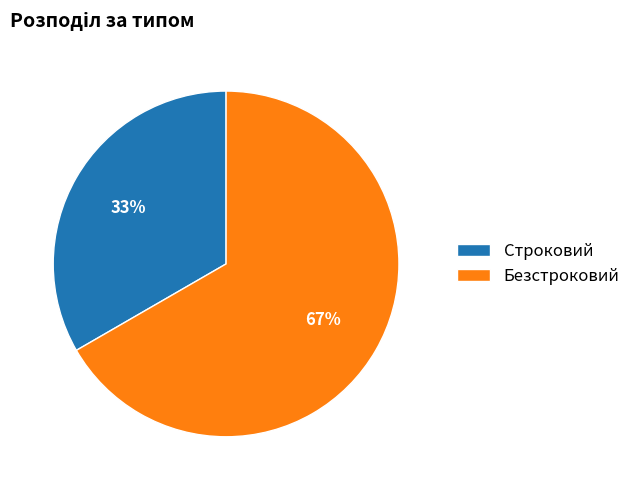

To the nearest percent, what is the combined percentage of Строковий and Безстроковий?

100%